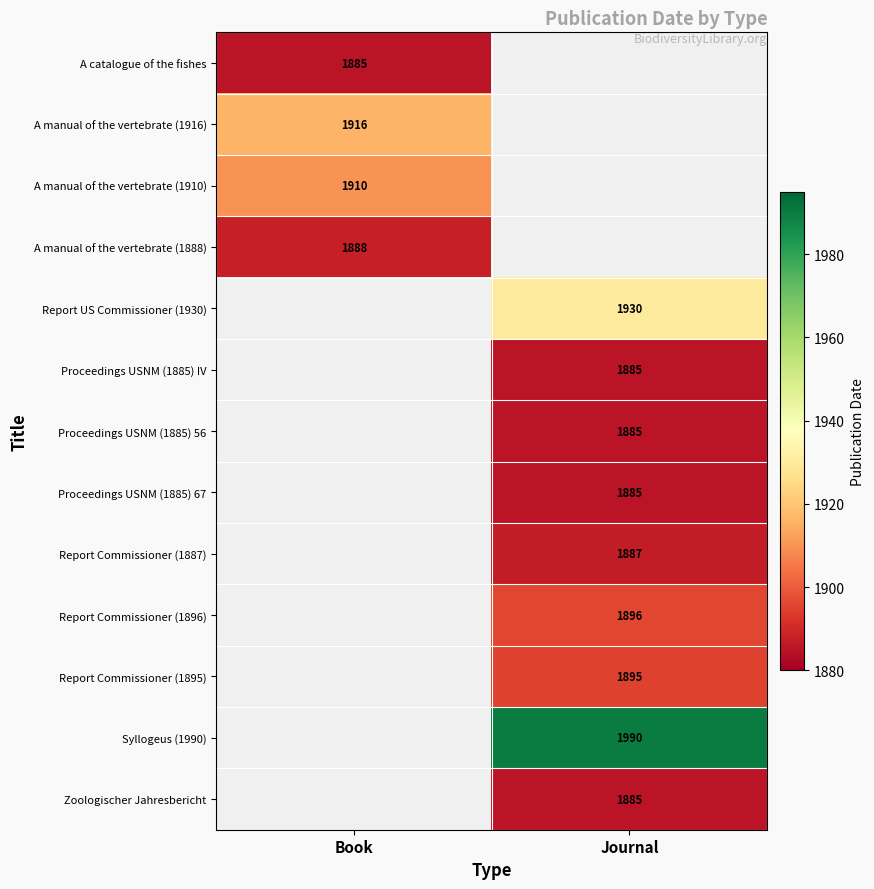

True or false: Proceedings USNM (1885) IV has a value of 1885 at Journal.

True